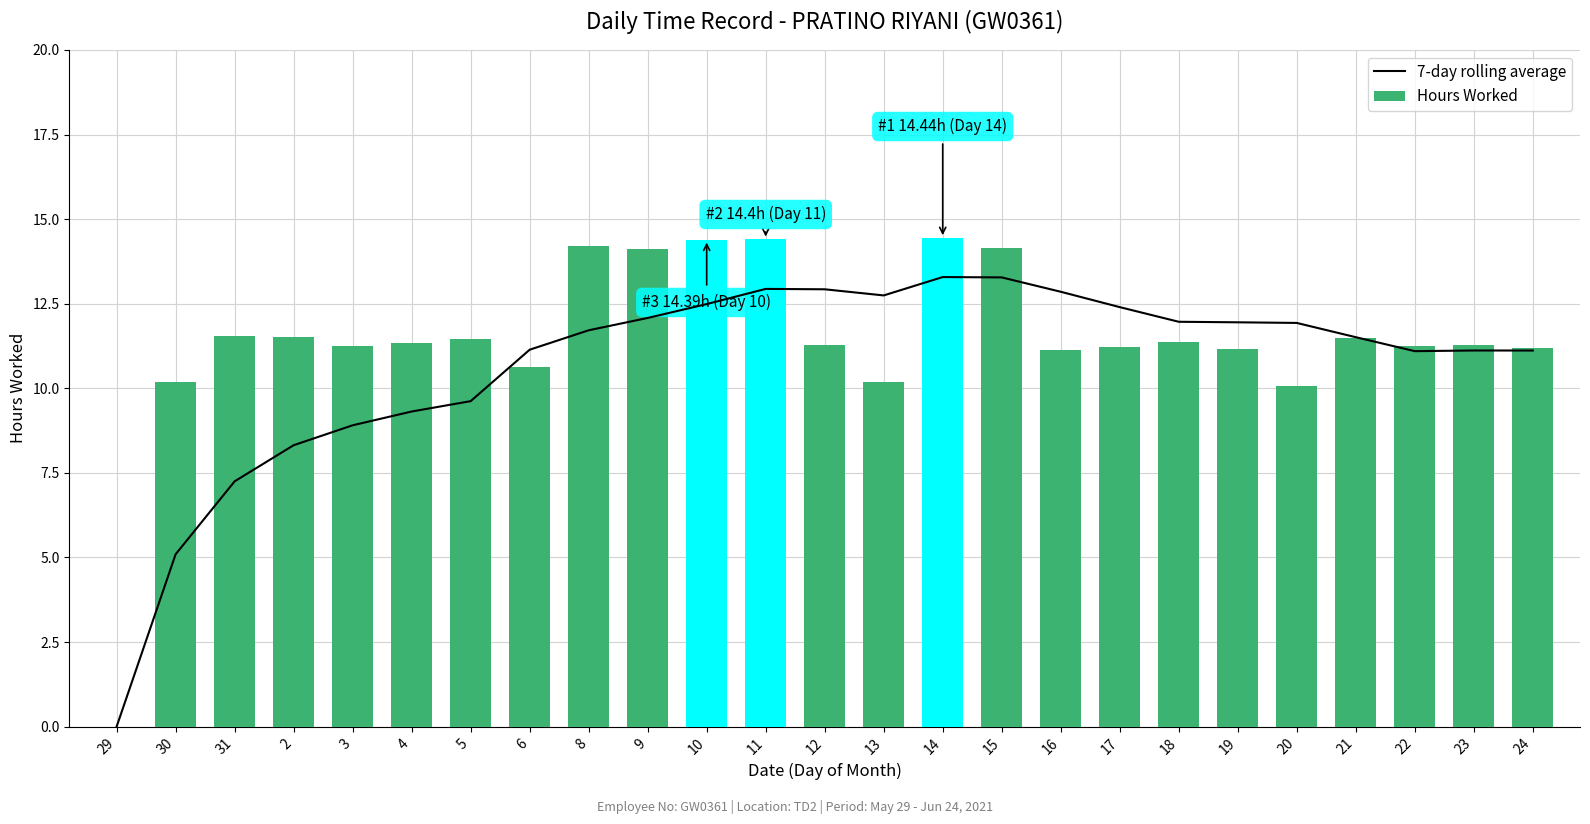

What value does the Hours Worked series have at 21?

11.5